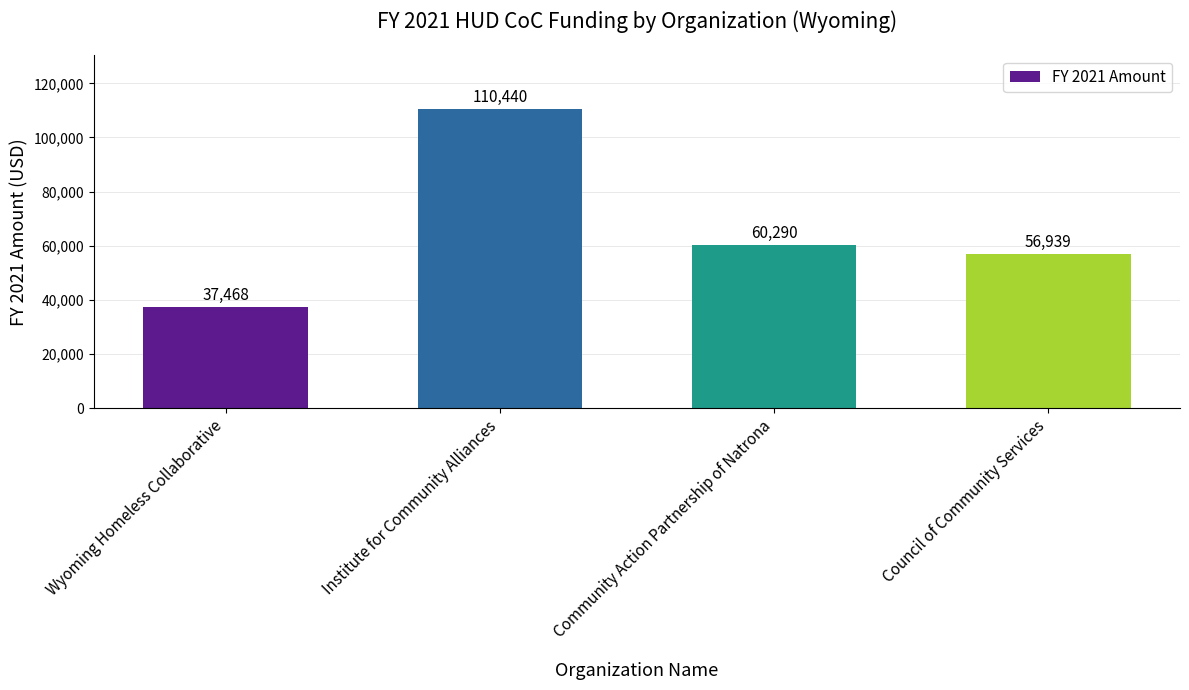

How many data points are less than 60290?

2